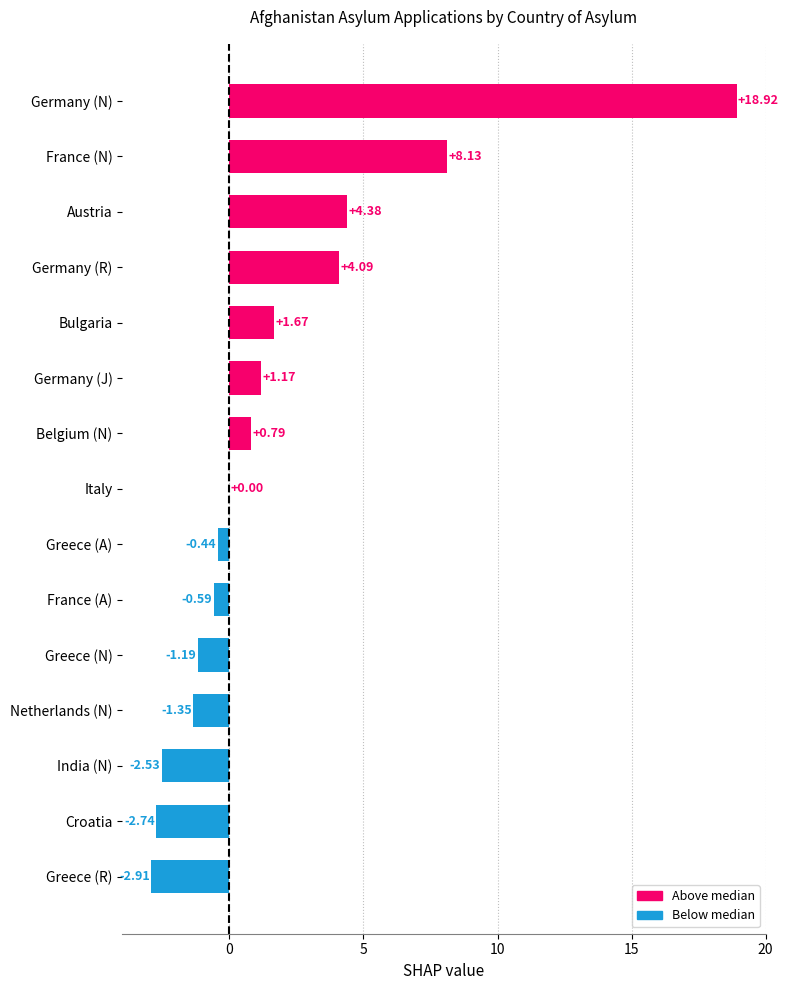

What is the ratio of the value at Germany (R) to the value at France (N)?

0.5